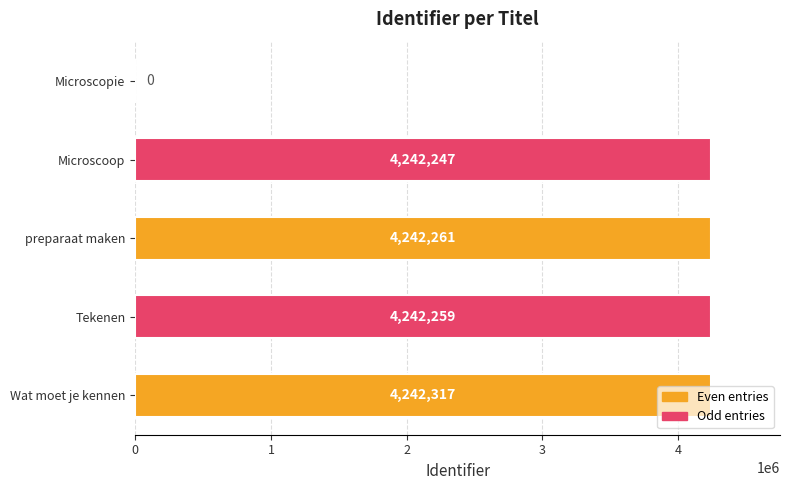

Which label corresponds to the largest value in the chart?

Wat moet je kennen